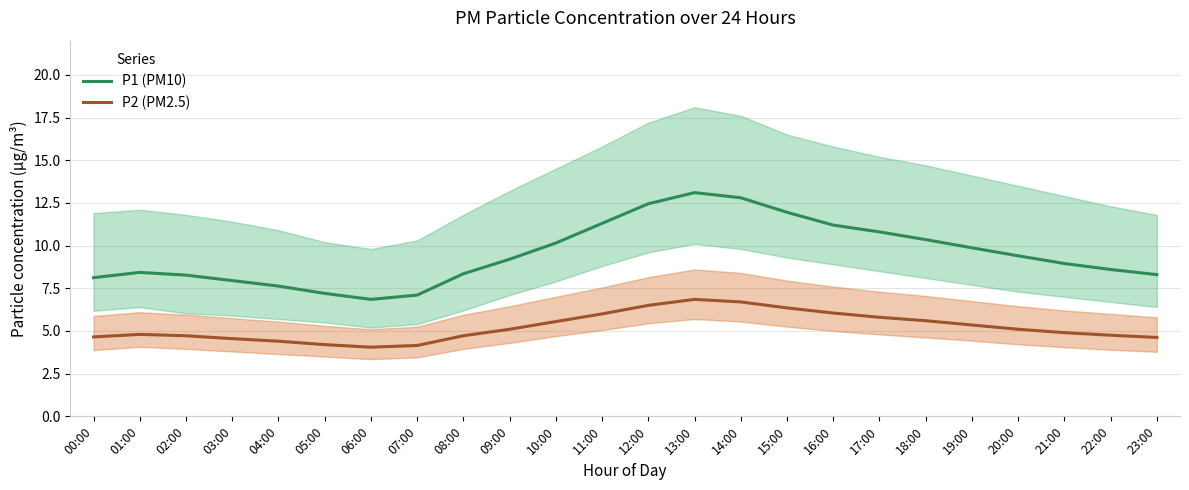

The value of P1 (PM10) at 10:00 is 15.4. True or false?

False